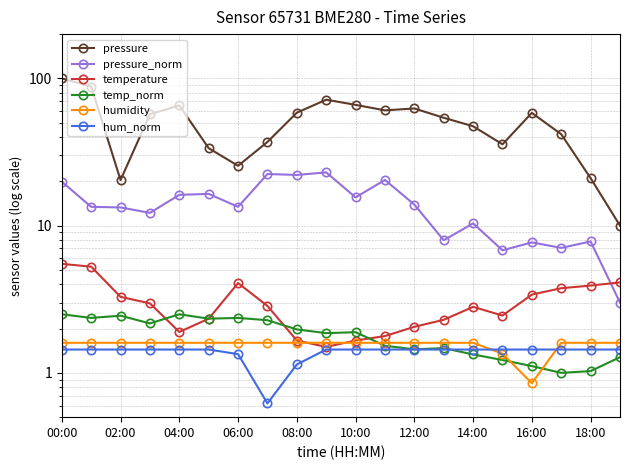

Reading left to right, transcribe all the data shown in this chart.

pressure: 100.0	88.1	20.4	57.1	65.5	33.6	25.5	37.0	58.5	71.7	66.1	60.7	62.5	54.1	47.3	35.7	58.3	41.8	21.0	10.0
pressure_norm: 19.9	13.4	13.3	12.2	16.2	16.4	13.4	22.4	22.1	23.0	15.6	20.4	13.9	8.0	10.4	6.8	7.7	7.1	7.8	3.0
temperature: 5.5	5.3	3.3	3.0	1.9	2.3	4.1	2.8	1.7	1.5	1.7	1.8	2.1	2.3	2.8	2.5	3.4	3.8	3.9	4.1
temp_norm: 2.5	2.4	2.4	2.2	2.5	2.3	2.4	2.3	2.0	1.9	1.9	1.5	1.4	1.5	1.3	1.2	1.1	1.0	1.0	1.3
humidity: 1.6	1.6	1.6	1.6	1.6	1.6	1.6	1.6	1.6	1.6	1.6	1.6	1.6	1.6	1.6	1.4	0.9	1.6	1.6	1.6
hum_norm: 1.4	1.4	1.4	1.4	1.4	1.4	1.3	0.6	1.1	1.4	1.4	1.4	1.4	1.4	1.4	1.4	1.4	1.4	1.4	1.4